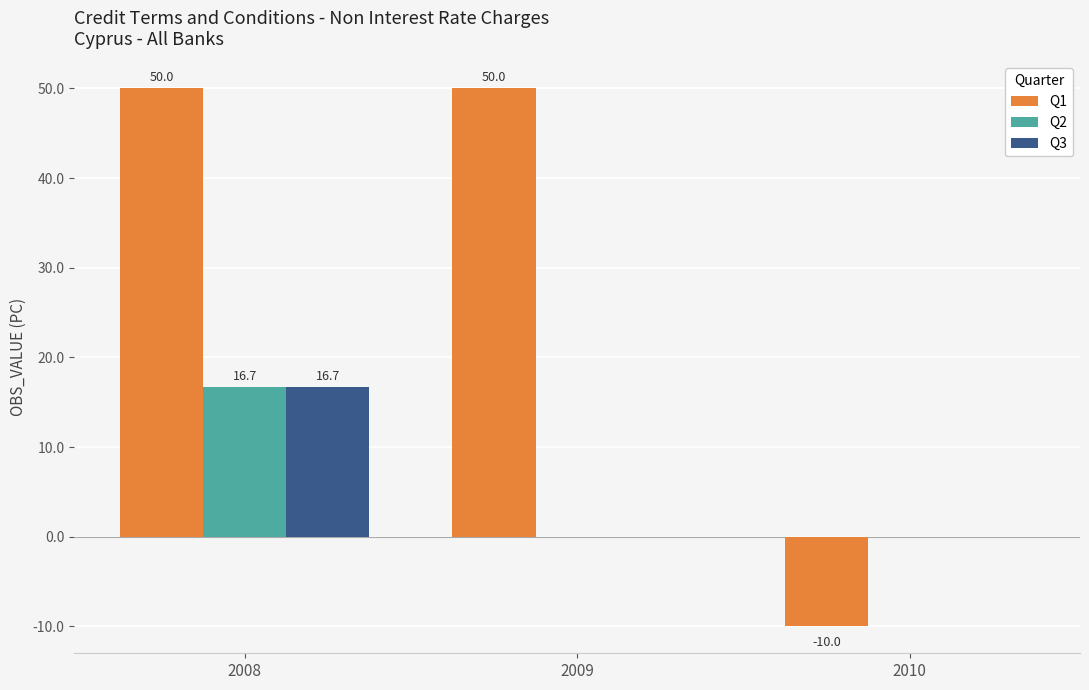

Between 2008 and 2010, which series saw the biggest shift?

Q1